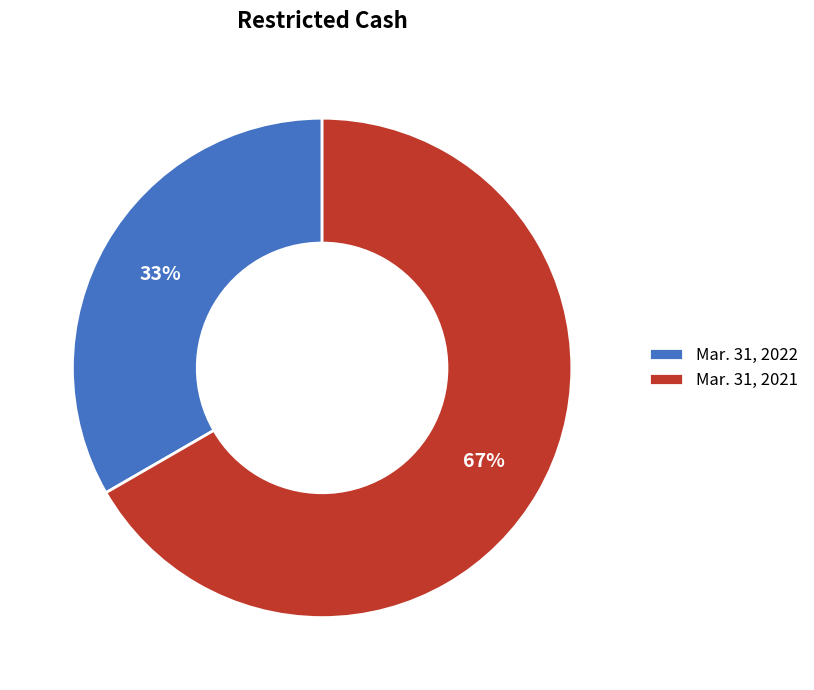

To the nearest percent, what percentage of the pie is Mar. 31, 2022?

33%